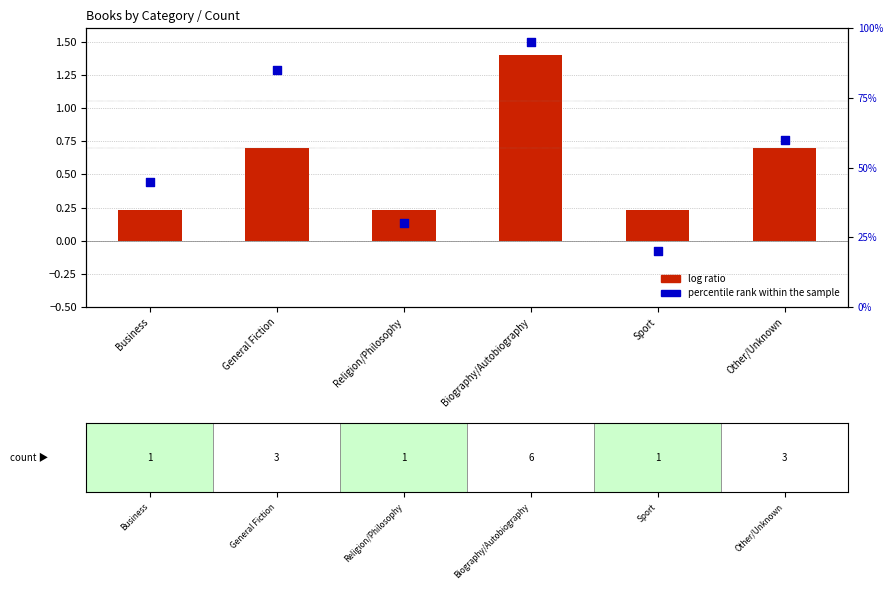

Which series has the largest total across all categories?

percentile rank within the sample